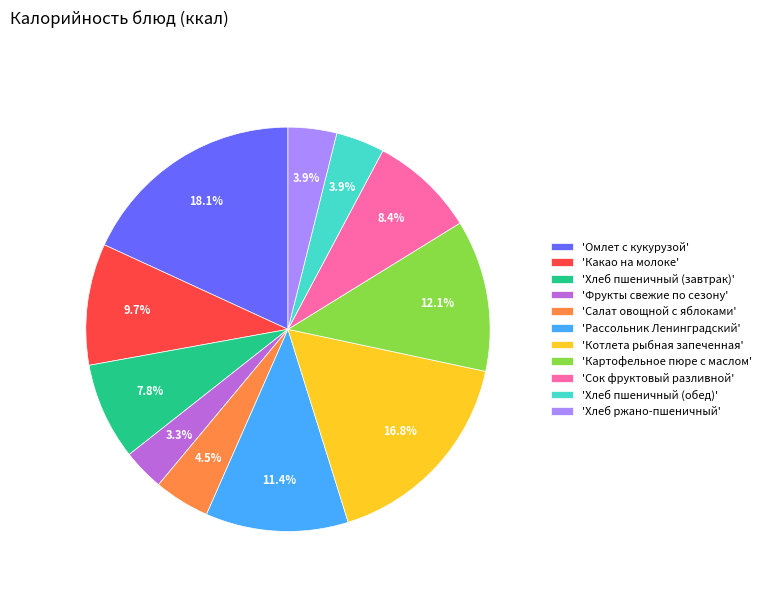

What is the smallest slice in the pie chart?

'Фрукты свежие по сезону'